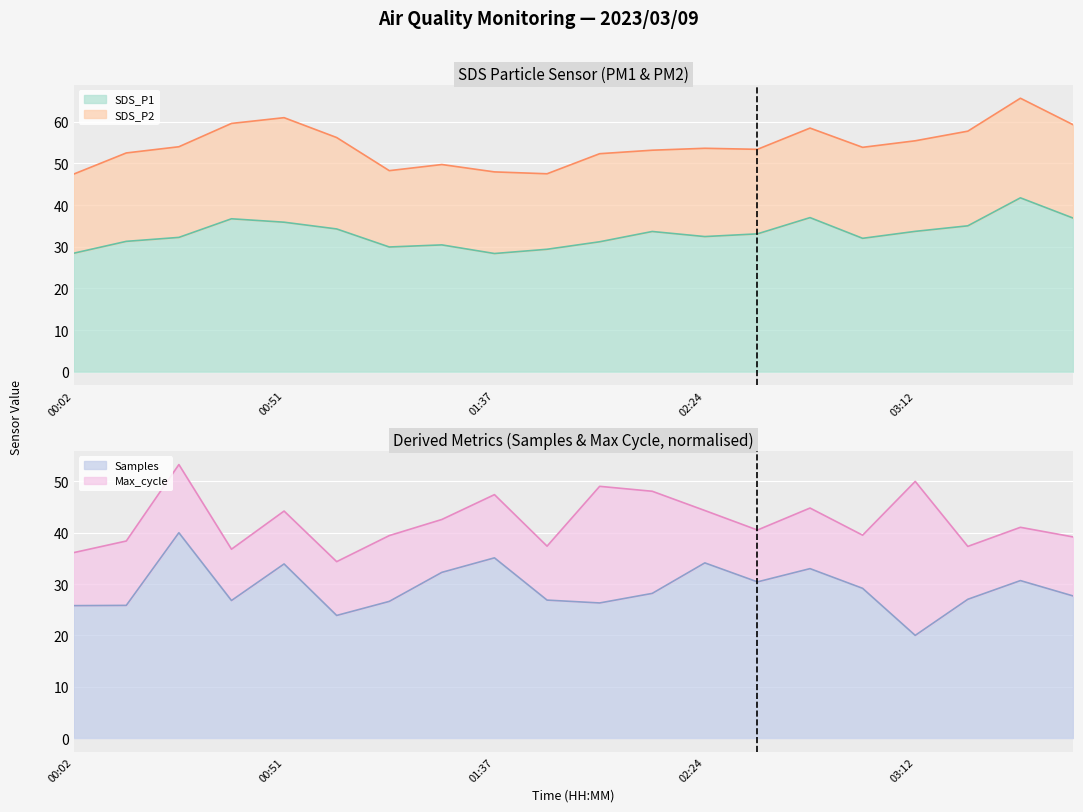

At which category does SDS_P1 reach its first local peak?

00:38